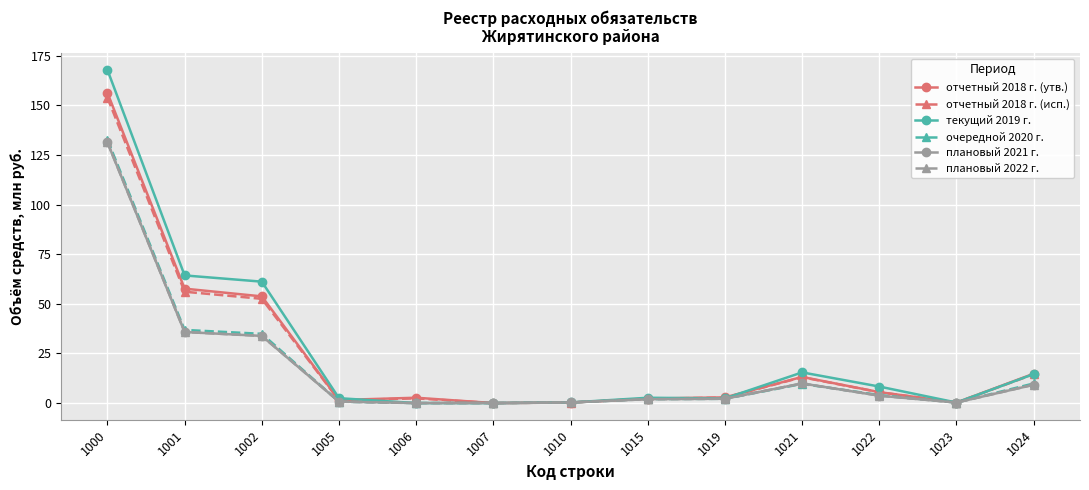

Reading left to right, transcribe all the data shown in this chart.

отчетный 2018 г. (утв.): 156.3	57.7	53.8	1.5	2.7	0.0	0.3	2.3	2.9	13.2	5.5	0.3	14.8
отчетный 2018 г. (исп.): 154.0	56.1	52.6	1.4	2.4	0.0	0.3	2.2	2.7	13.0	5.5	0.3	14.5
текущий 2019 г.: 167.9	64.3	61.2	2.5	0.0	0.0	0.3	2.7	2.3	15.5	8.3	0.3	14.6
очередной 2020 г.: 132.7	36.9	34.9	0.7	0.0	0.0	0.3	2.0	2.2	9.7	4.0	0.3	9.9
плановый 2021 г.: 131.4	35.8	33.9	0.7	0.0	0.0	0.3	1.9	2.2	9.9	3.7	0.3	9.2
плановый 2022 г.: 131.4	35.8	33.9	0.7	0.0	0.0	0.3	1.9	2.2	9.9	3.7	0.3	9.2